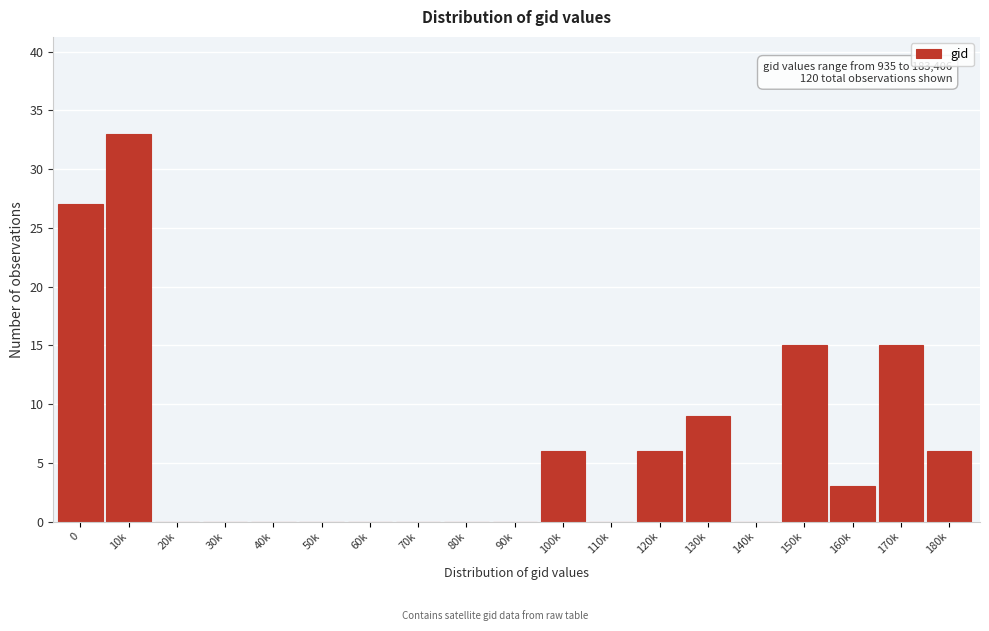

Reading right to left, extract all data points from this chart.

180k=6	170k=15	160k=3	150k=15	140k=0	130k=9	120k=6	110k=0	100k=6	90k=0	80k=0	70k=0	60k=0	50k=0	40k=0	30k=0	20k=0	10k=33	0=27